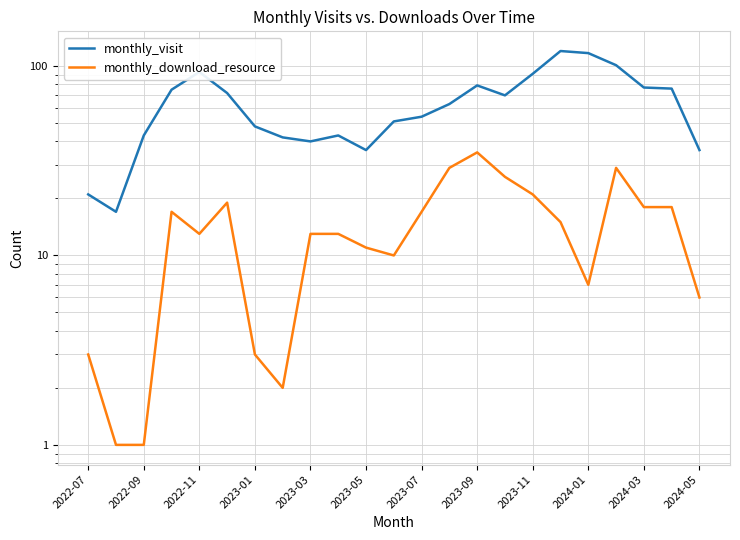

What is the difference between the monthly_download_resource values at 12 and 21?

1